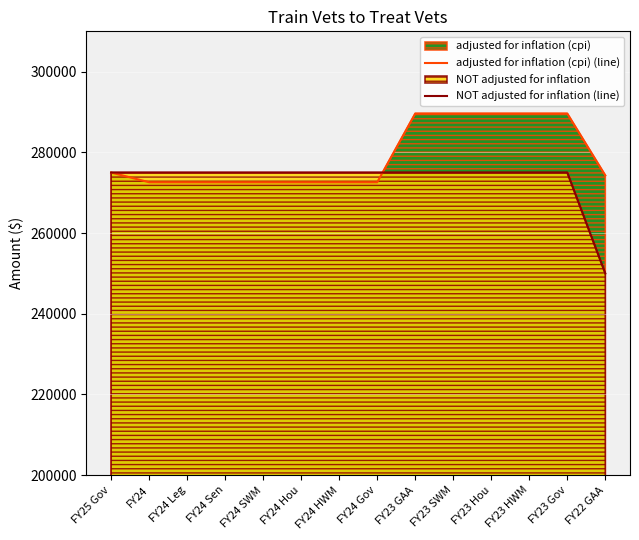

List the labels in order of adjusted for inflation (cpi) (line) value, largest first.

FY23 GAA, FY23 SWM, FY23 Hou, FY23 HWM, FY23 Gov, FY25 Gov, FY22 GAA, FY24, FY24 Leg, FY24 Sen, FY24 SWM, FY24 Hou, FY24 HWM, FY24 Gov